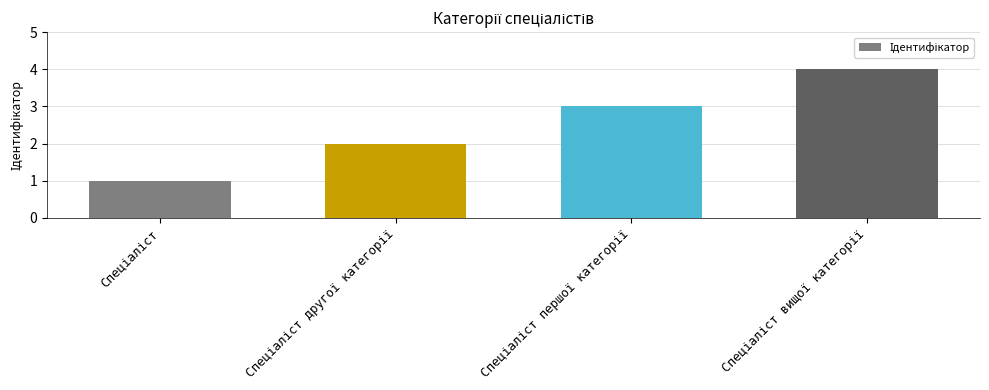

What is the sum of all values?

10